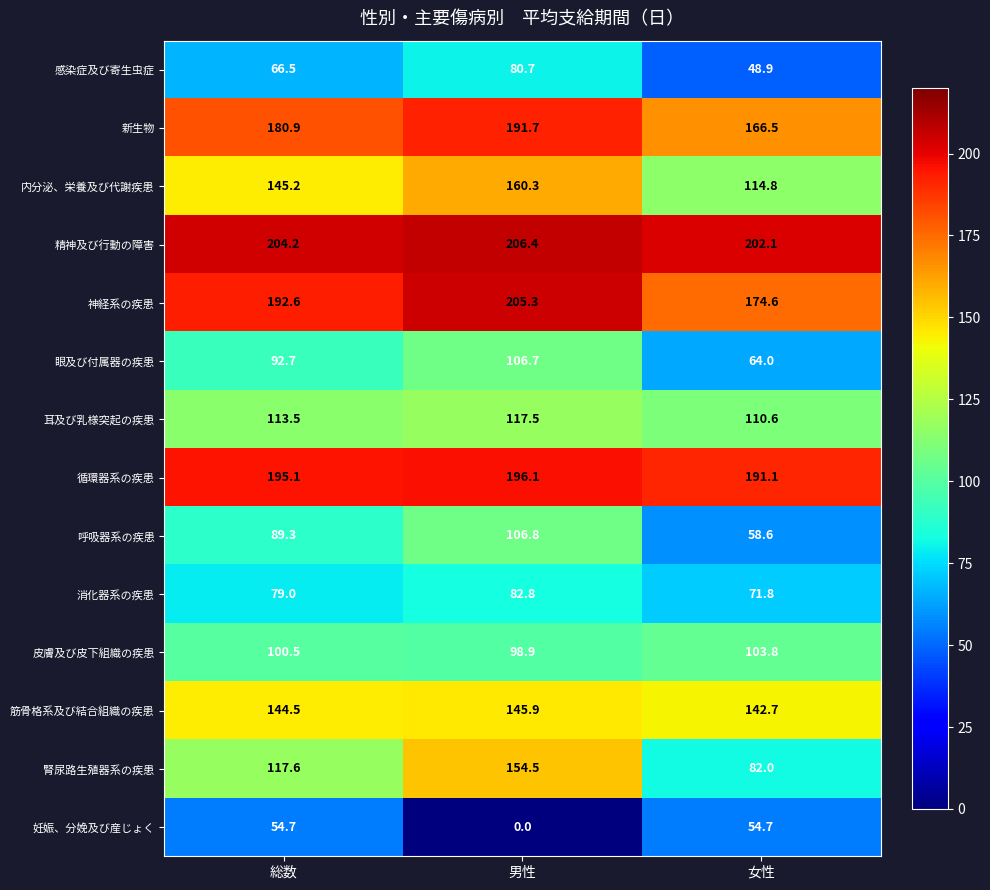

Where does the 新生物 series first go above 180?

総数